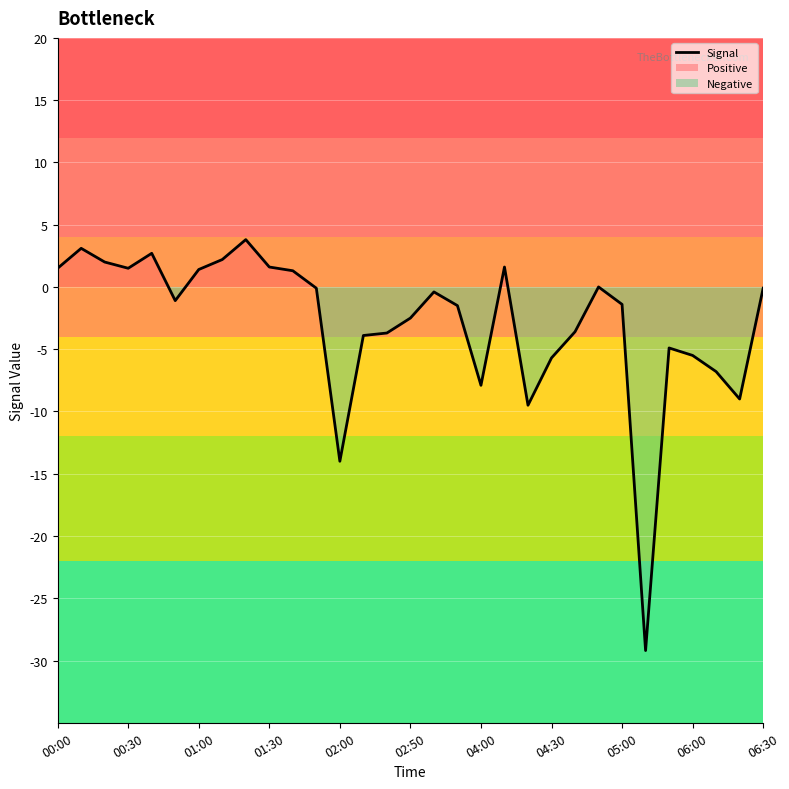

What is the minimum value shown in the chart?

-29.2